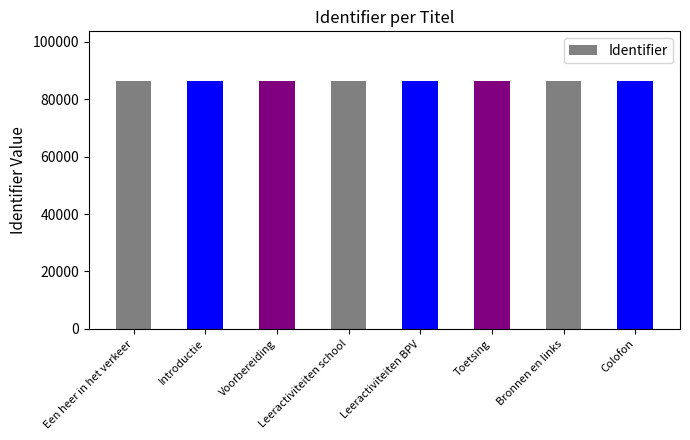

Approximately how many times larger is the value at Colofon compared to Leeractiviteiten BPV?

1.0